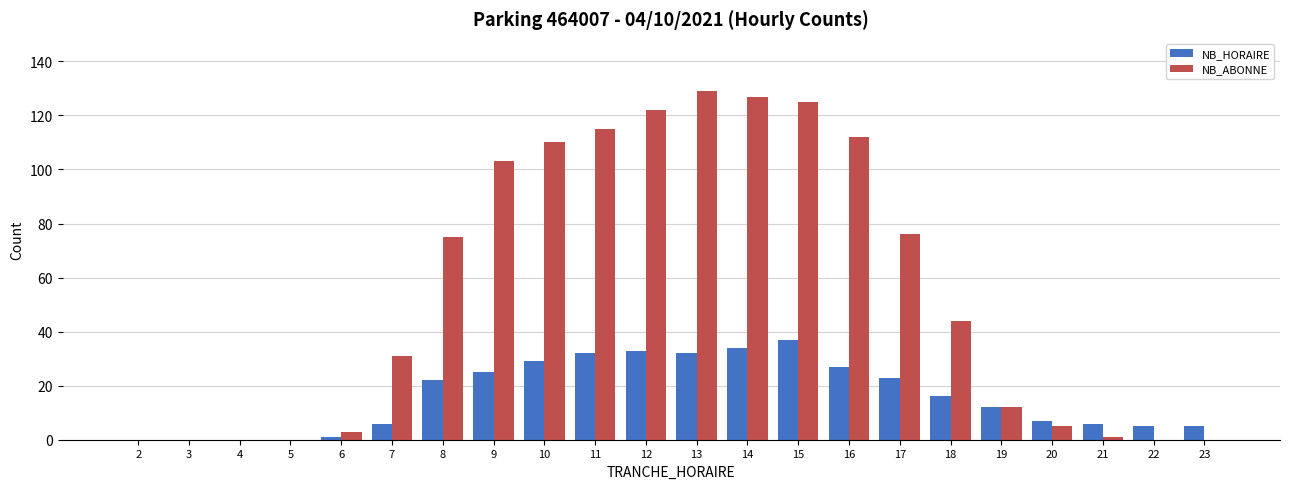

Reading left to right, list all the values displayed in this chart.

NB_HORAIRE: 2=0	3=0	4=0	5=0	6=1	7=6	8=22	9=25	10=29	11=32	12=33	13=32	14=34	15=37	16=27	17=23	18=16	19=12	20=7	21=6	22=5	23=5
NB_ABONNE: 2=0	3=0	4=0	5=0	6=3	7=31	8=75	9=103	10=110	11=115	12=122	13=129	14=127	15=125	16=112	17=76	18=44	19=12	20=5	21=1	22=0	23=0